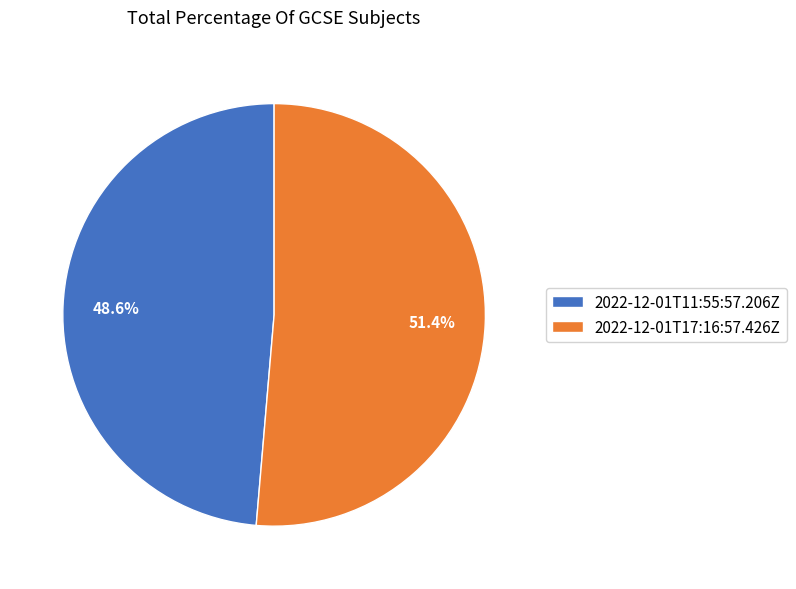

Which slice is the largest?

2022-12-01T17:16:57.426Z